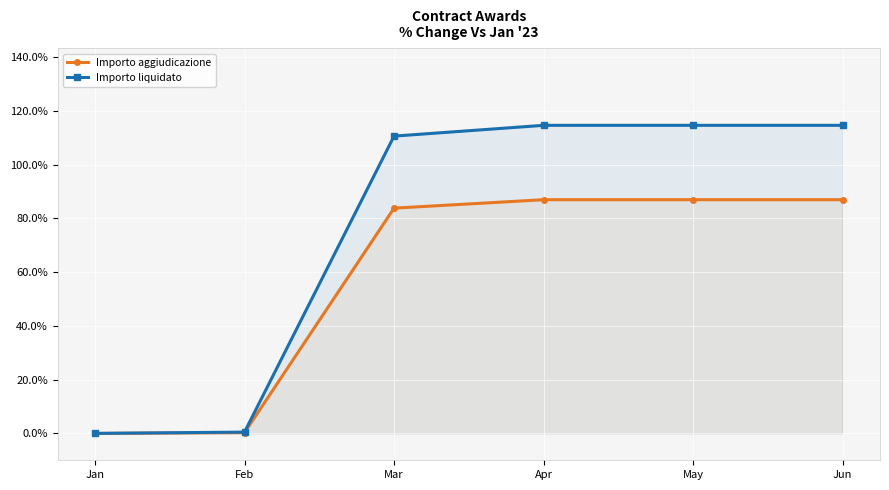

Rank the series by their maximum value, from lowest to highest.

Importo aggiudicazione, Importo liquidato